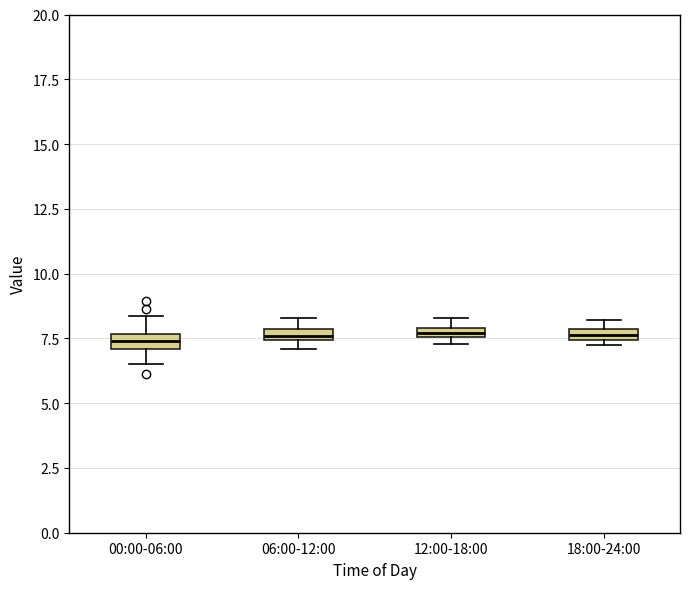

Where is the lower edge of the box for 00:00-06:00 on the y-axis? The values are not printed on the chart, so give them approximately, as read against the axis.

7.0